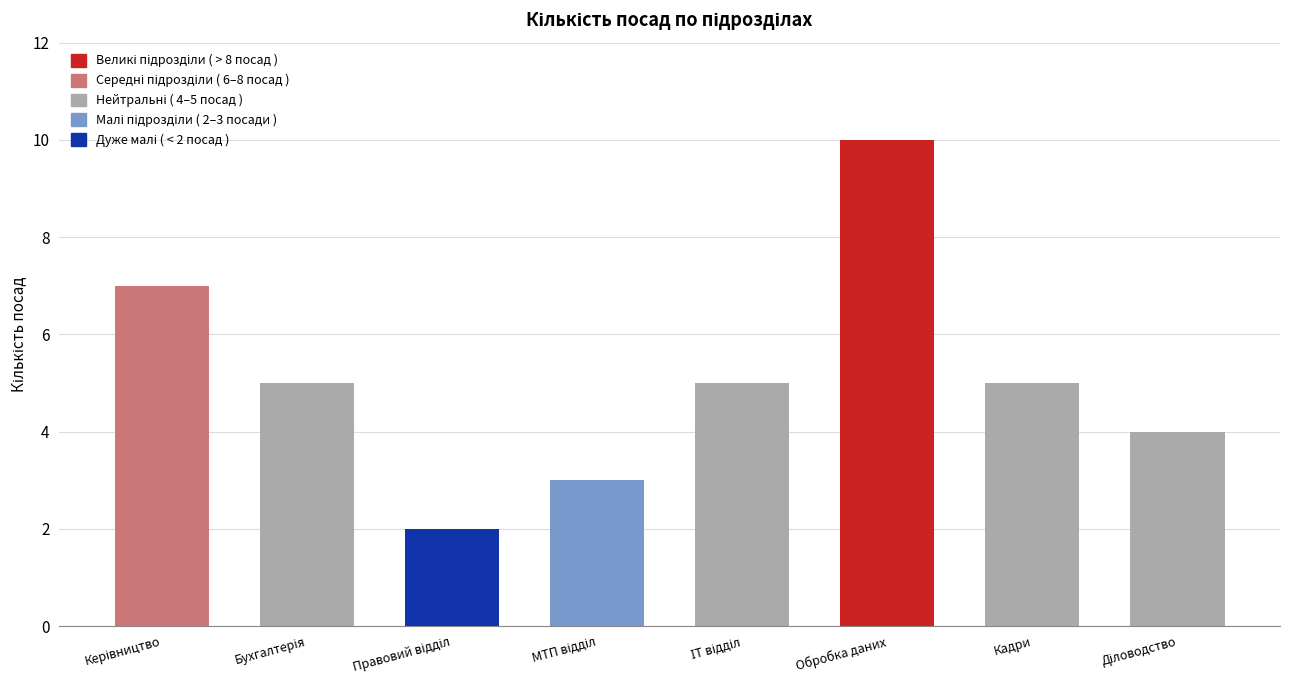

What is the label of the 2nd bar from the right?

Кадри